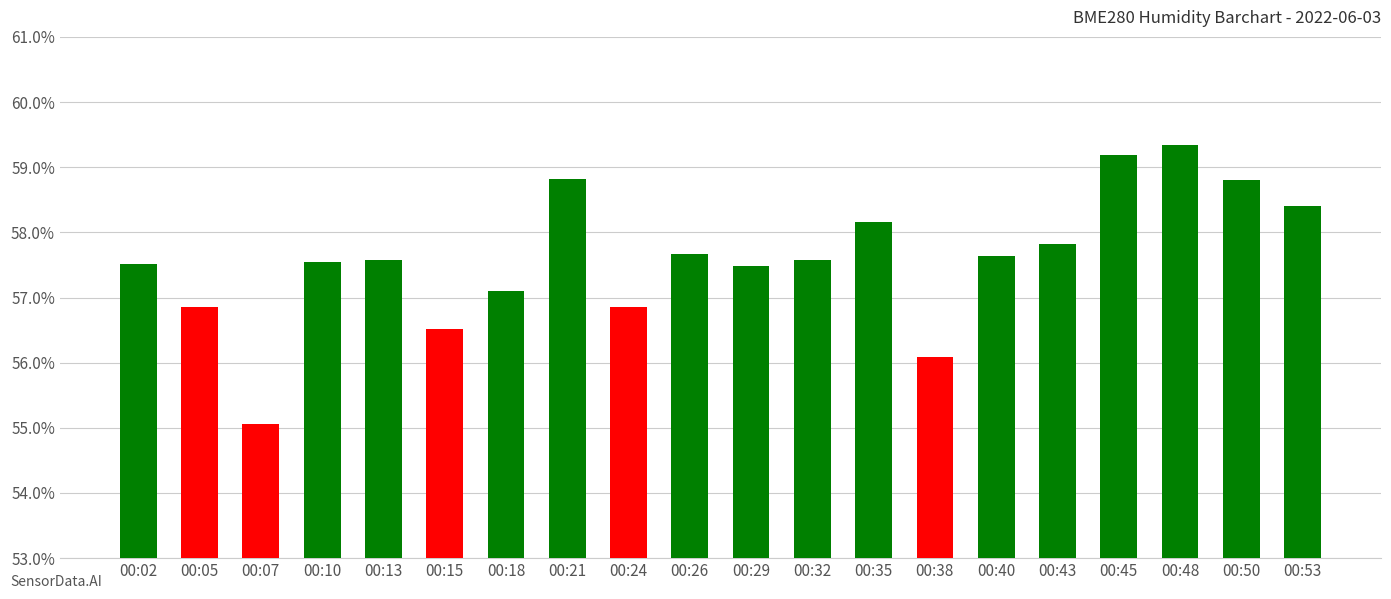

What is the sum of the values at 00:40 and 00:15?

114.1